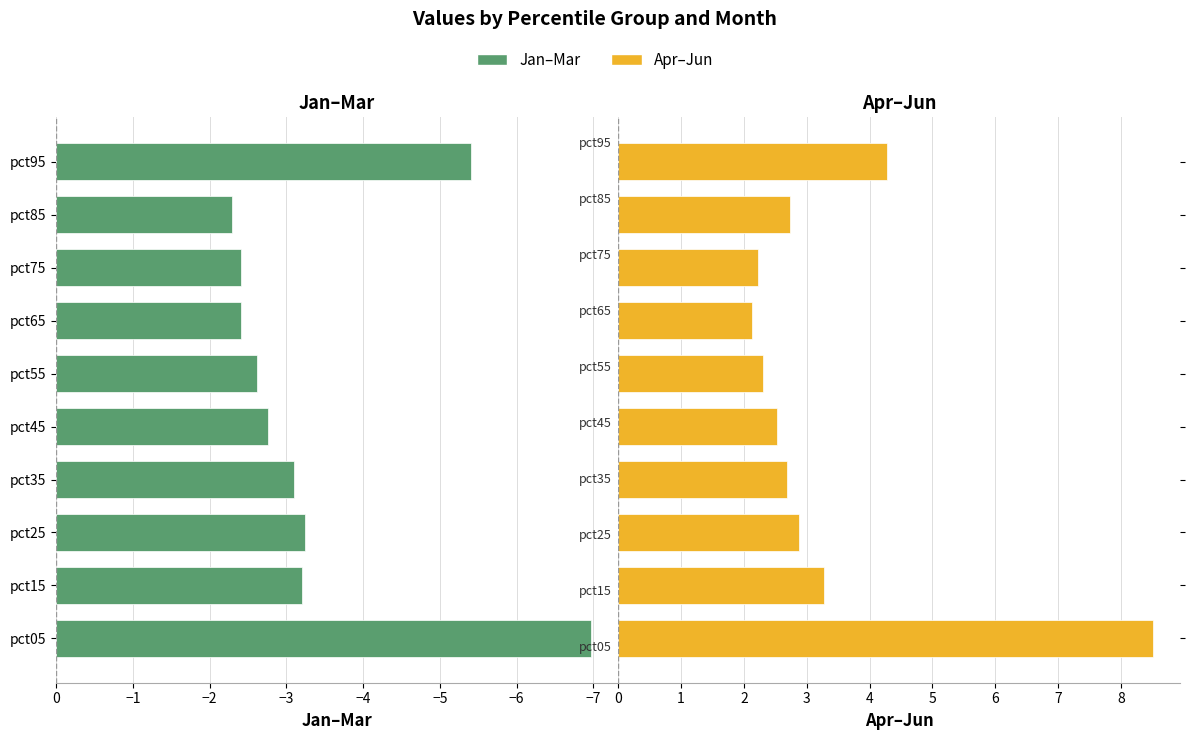

What is the difference between the second highest and minimum values in the Jan–Mar series?

4.6